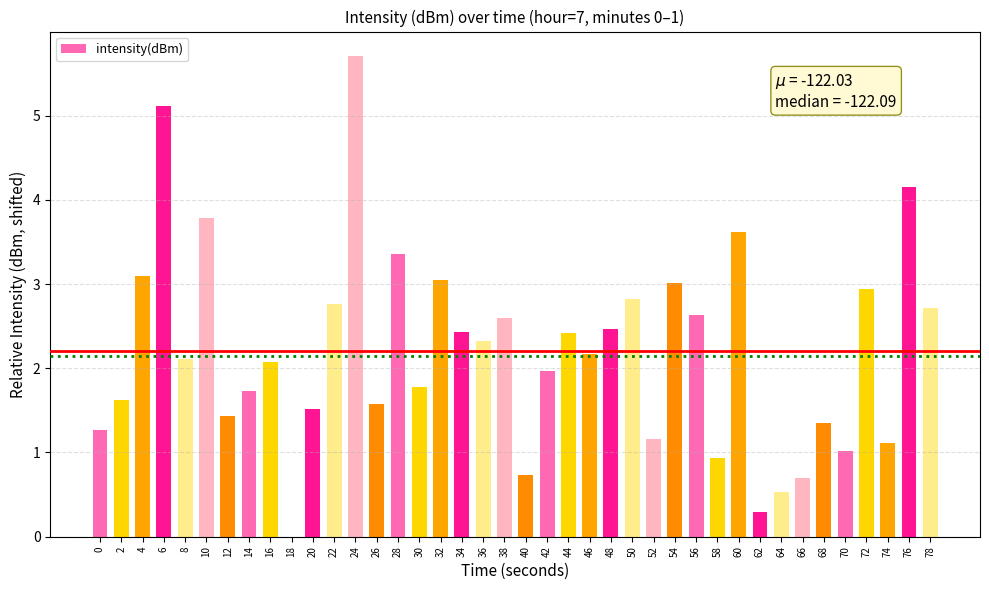

Reading right to left, extract all data points from this chart.

2.7	4.1	1.1	2.9	1.0	1.3	0.7	0.5	0.3	3.6	0.9	2.6	3.0	1.2	2.8	2.5	2.2	2.4	2.0	0.7	2.6	2.3	2.4	3.0	1.8	3.4	1.6	5.7	2.8	1.5	0.0	2.1	1.7	1.4	3.8	2.1	5.1	3.1	1.6	1.3